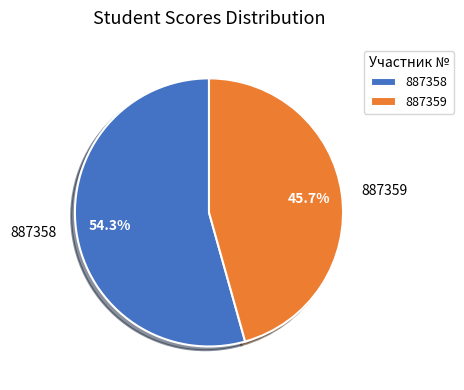

How many slices are in this pie chart?

2